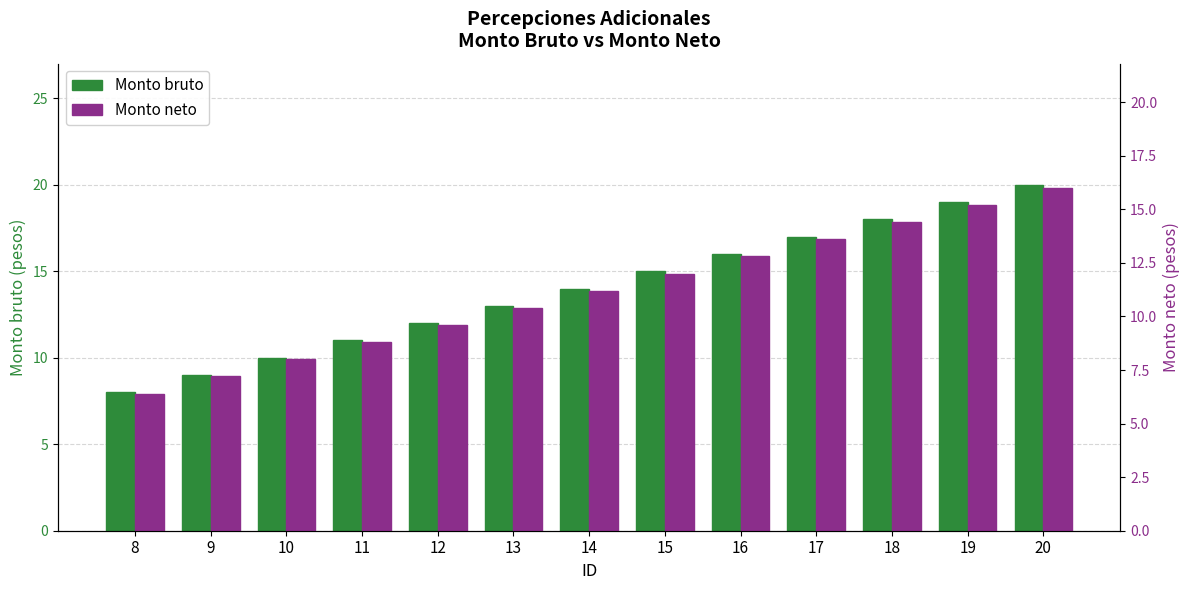

At which label does Monto neto first exceed 11?

14